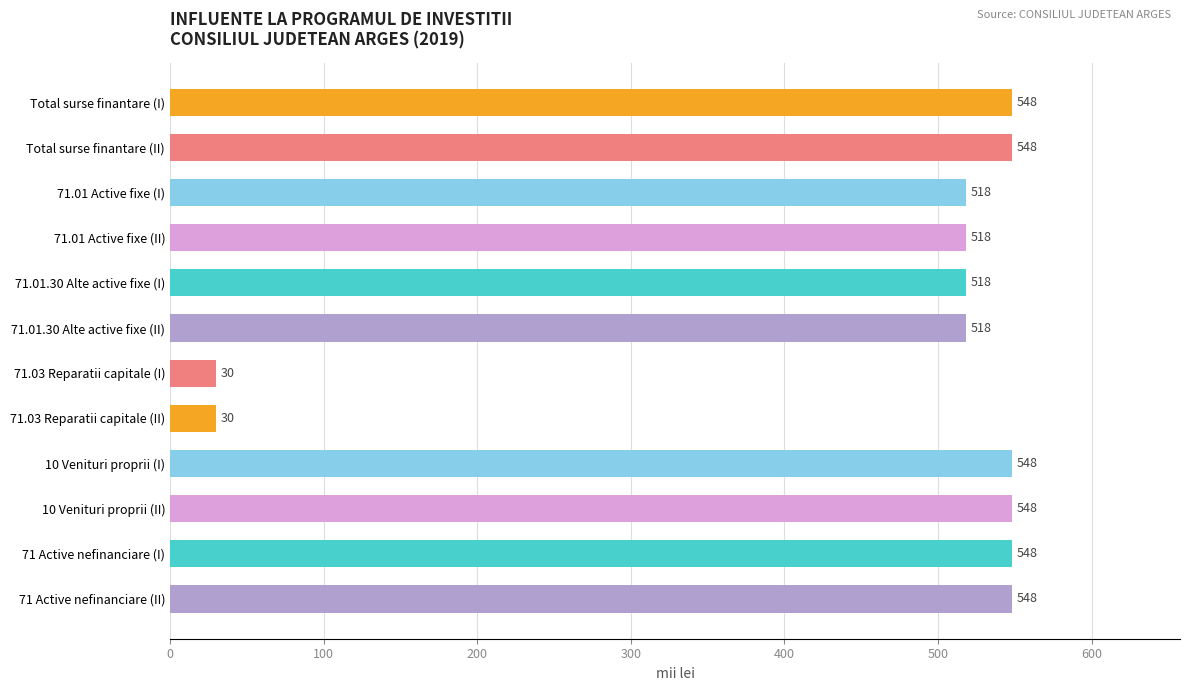

Is it true that the value at 71.01.30 Alte active fixe (II) is 197?

False